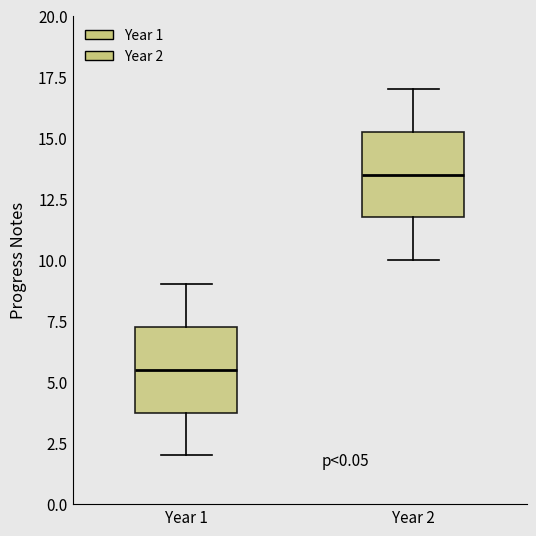

Reading left to right, read every box against the y-axis: the position of its median line, the range the box covers, and the ends of its whiskers. The values are not printed on the chart, so give them approximately, as read against the axis.

Year 1: median 5.5, box 4.0 to 7.5, whiskers 2.0 to 9.0
Year 2: median 13.5, box 12.0 to 15.5, whiskers 10.0 to 17.0